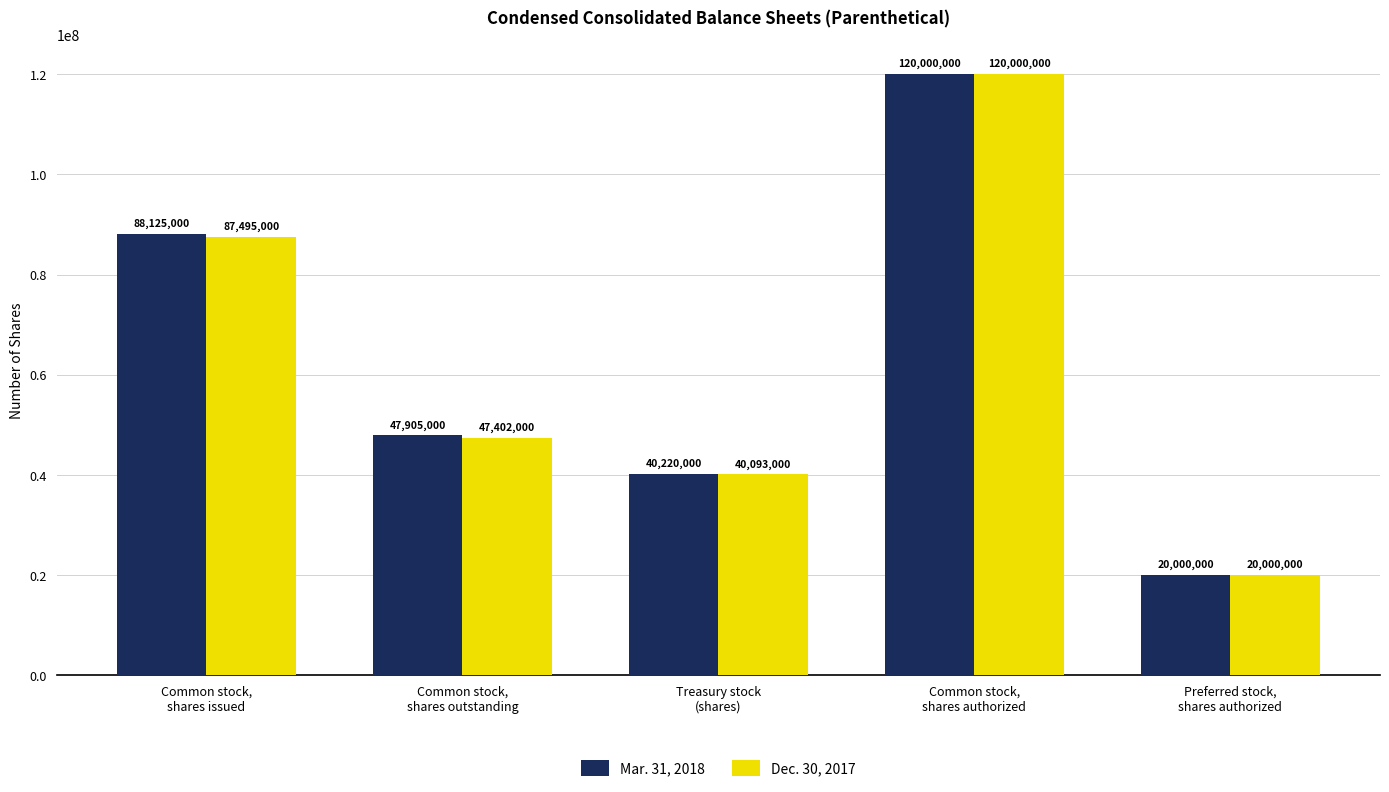

How many bars are there in total?

10